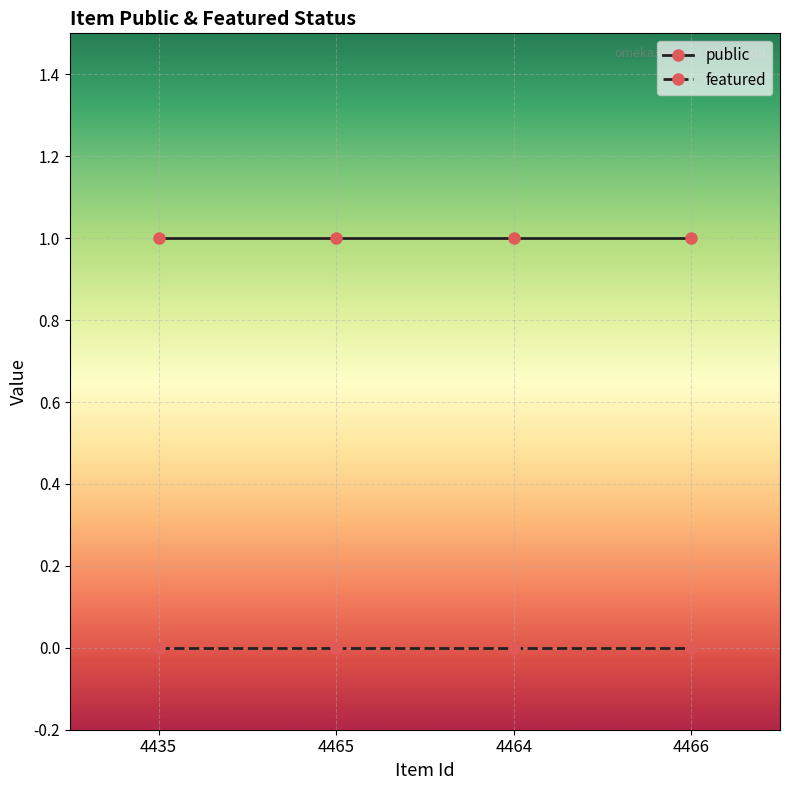

List the series in order of their peak value, lowest first.

featured, public